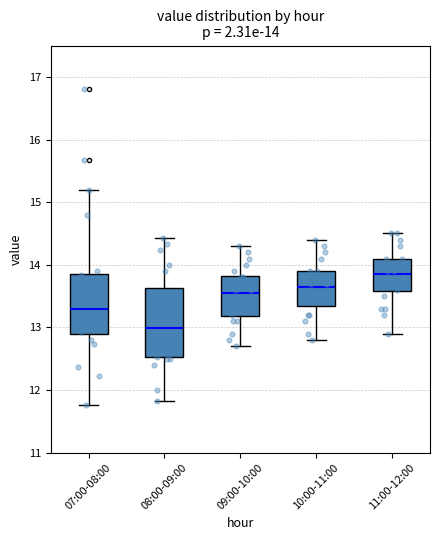

Which box has the highest median line?

11:00-12:00